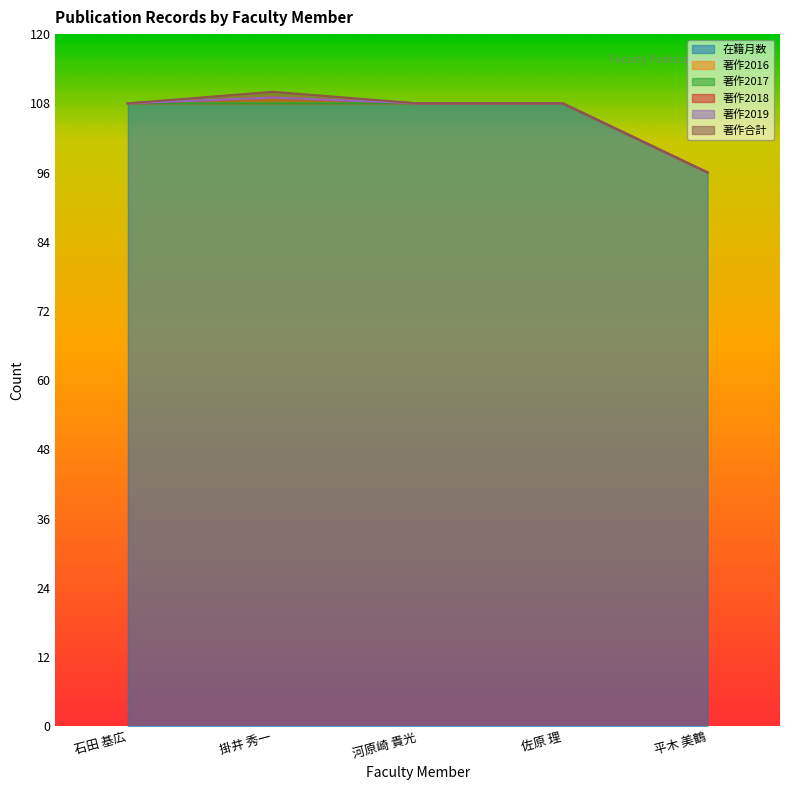

At how many categories does at least one series exceed 76?

5